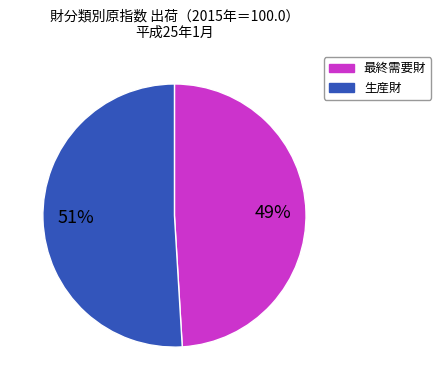

Count the number of slices in the pie.

2